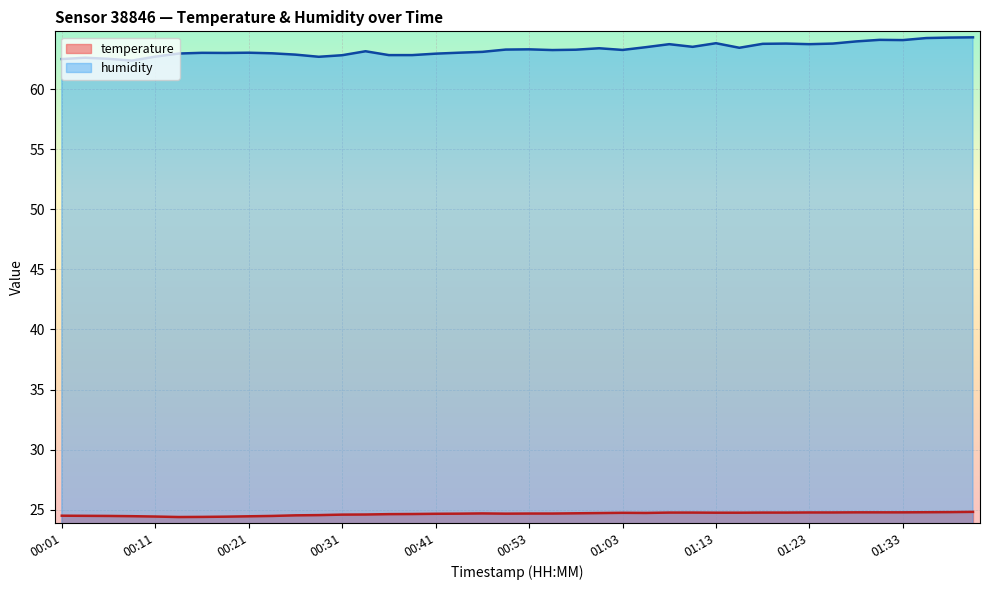

Reading right to left, transcribe all the data shown in this chart.

temperature: 24.8	24.8	24.8	24.8	24.8	24.8	24.8	24.8	24.8	24.8	24.7	24.7	24.8	24.8	24.7	24.7	24.7	24.7	24.7	24.7	24.7	24.7	24.7	24.6	24.6	24.6	24.6	24.6	24.5	24.5	24.5	24.4	24.4	24.4	24.4	24.4	24.4	24.5	24.5	24.5
humidity: 64.3	64.3	64.3	64.1	64.1	64.0	63.8	63.8	63.8	63.8	63.5	63.8	63.5	63.8	63.5	63.3	63.4	63.3	63.3	63.3	63.3	63.1	63.0	63.0	62.9	62.9	63.2	62.8	62.7	62.9	63.0	63.0	63.0	63.0	63.0	62.7	62.4	62.5	62.6	62.5